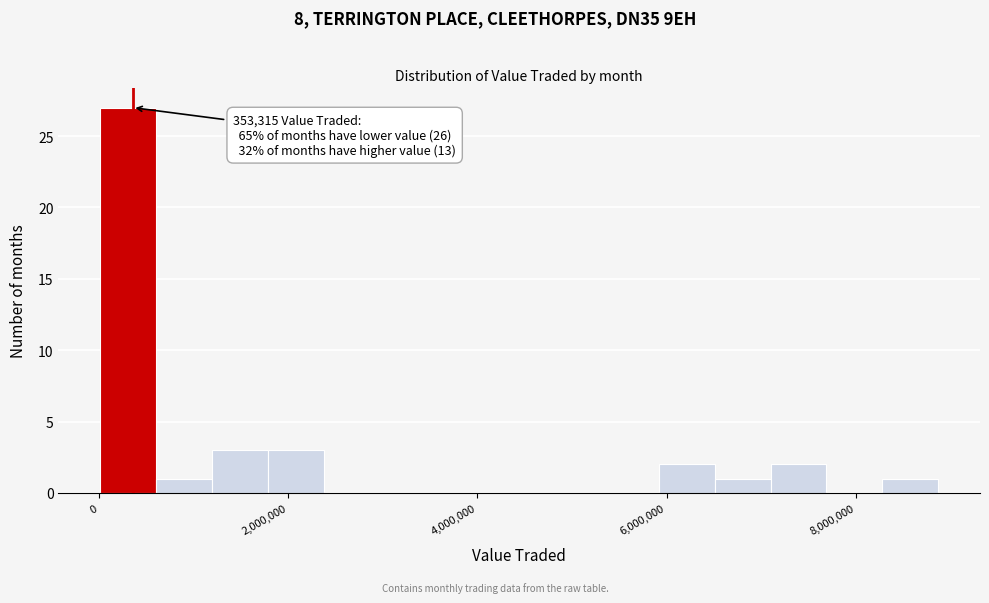

Around what value on the x-axis is the tallest bar? Give the approximate position of its centre, as read against the axis.

400000